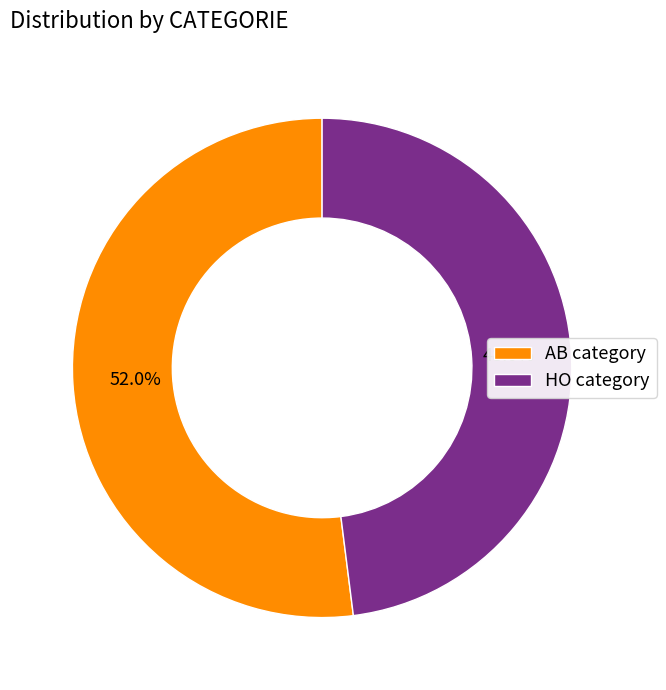

Is the sum of HO and AB greater than half?

Yes